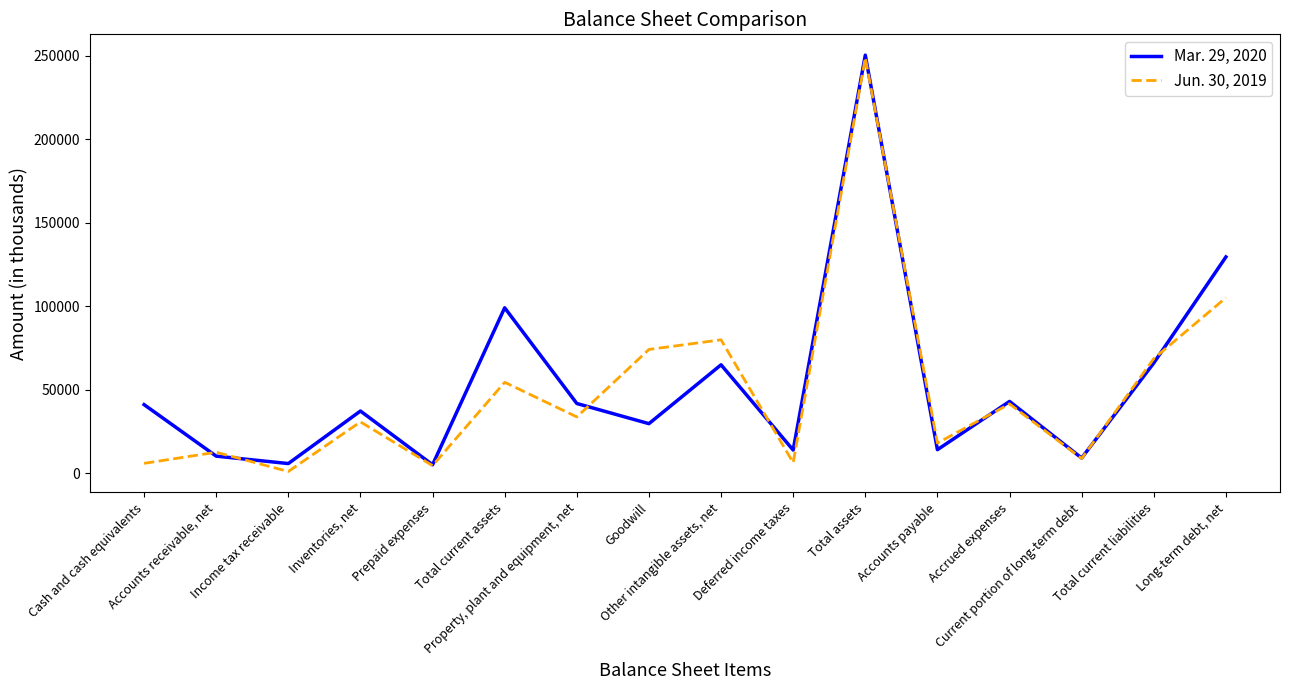

What position from the right is Cash and cash equivalents?

16